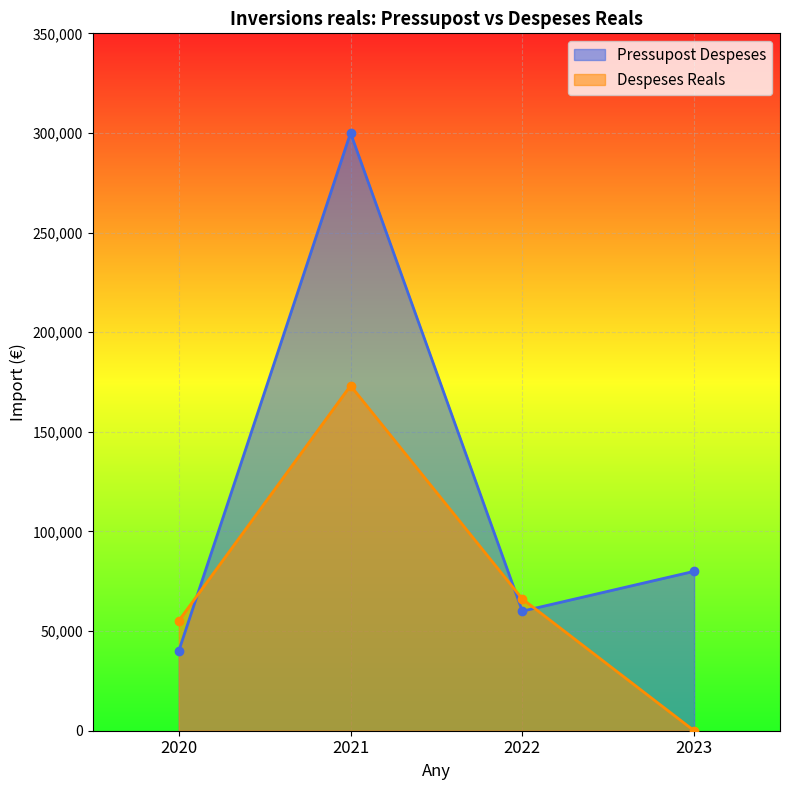

List the series in order of their peak value, highest first.

Pressupost Despeses, Despeses Reals